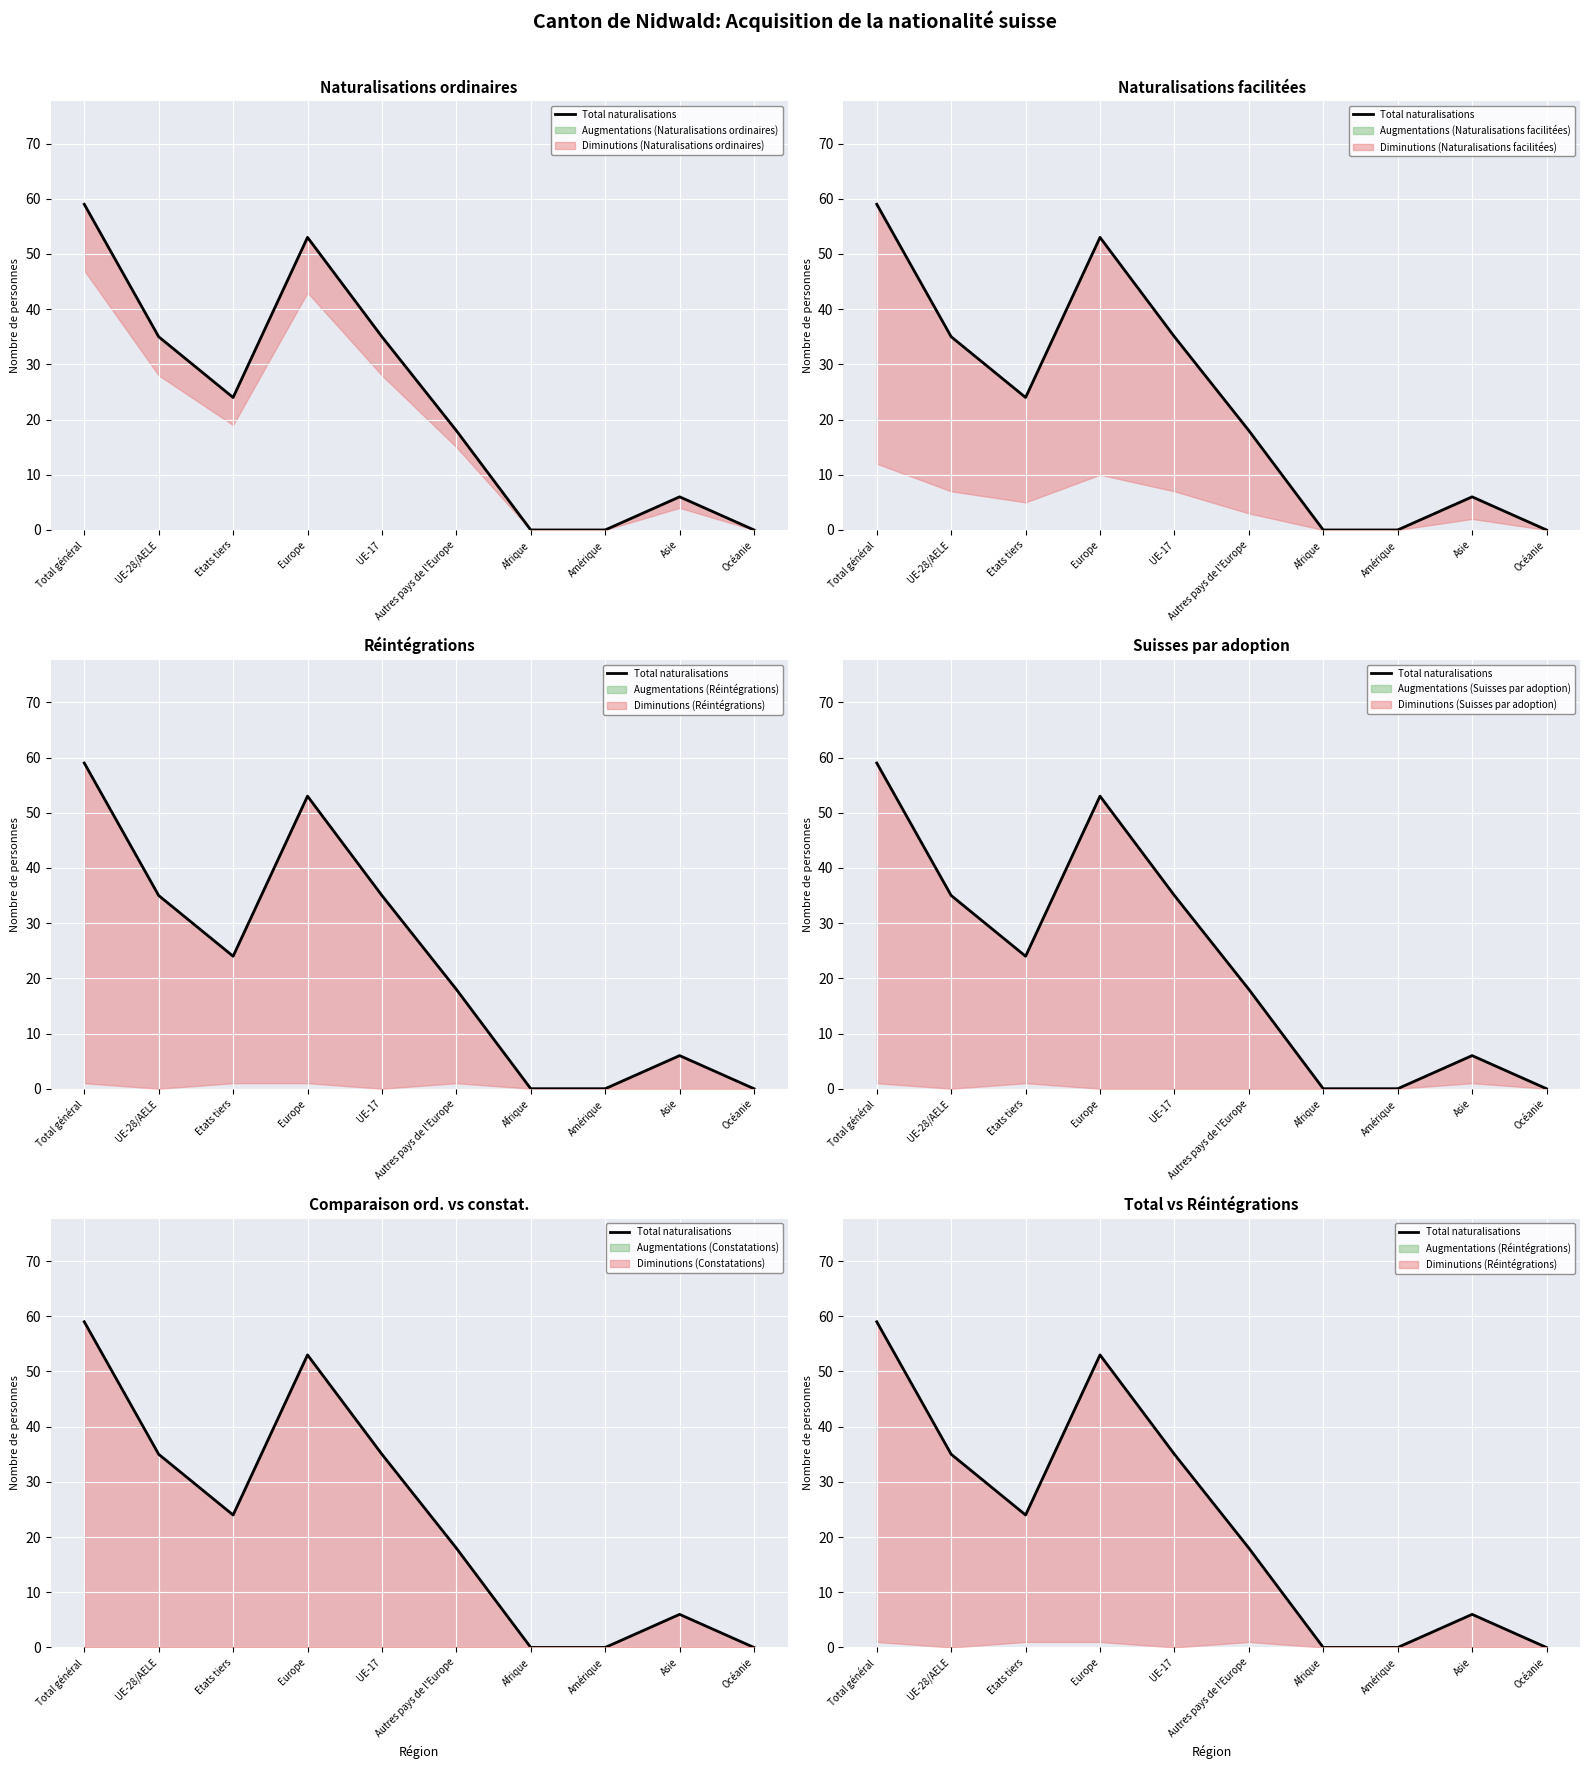

True or false: the data shows 35 at UE-17.

True